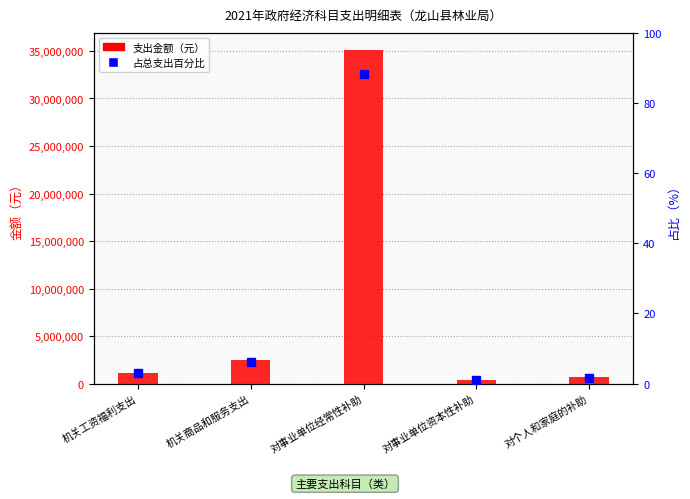

Is it true that 占总支出百分比 equals 0.5 at 对个人和家庭的补助?

False